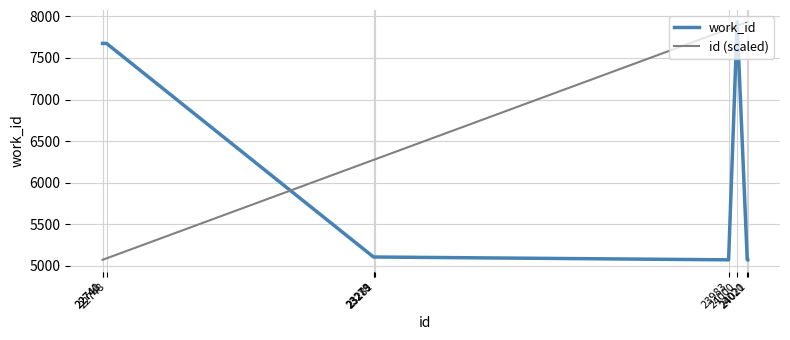

At which label does work_id reach its peak?

24000